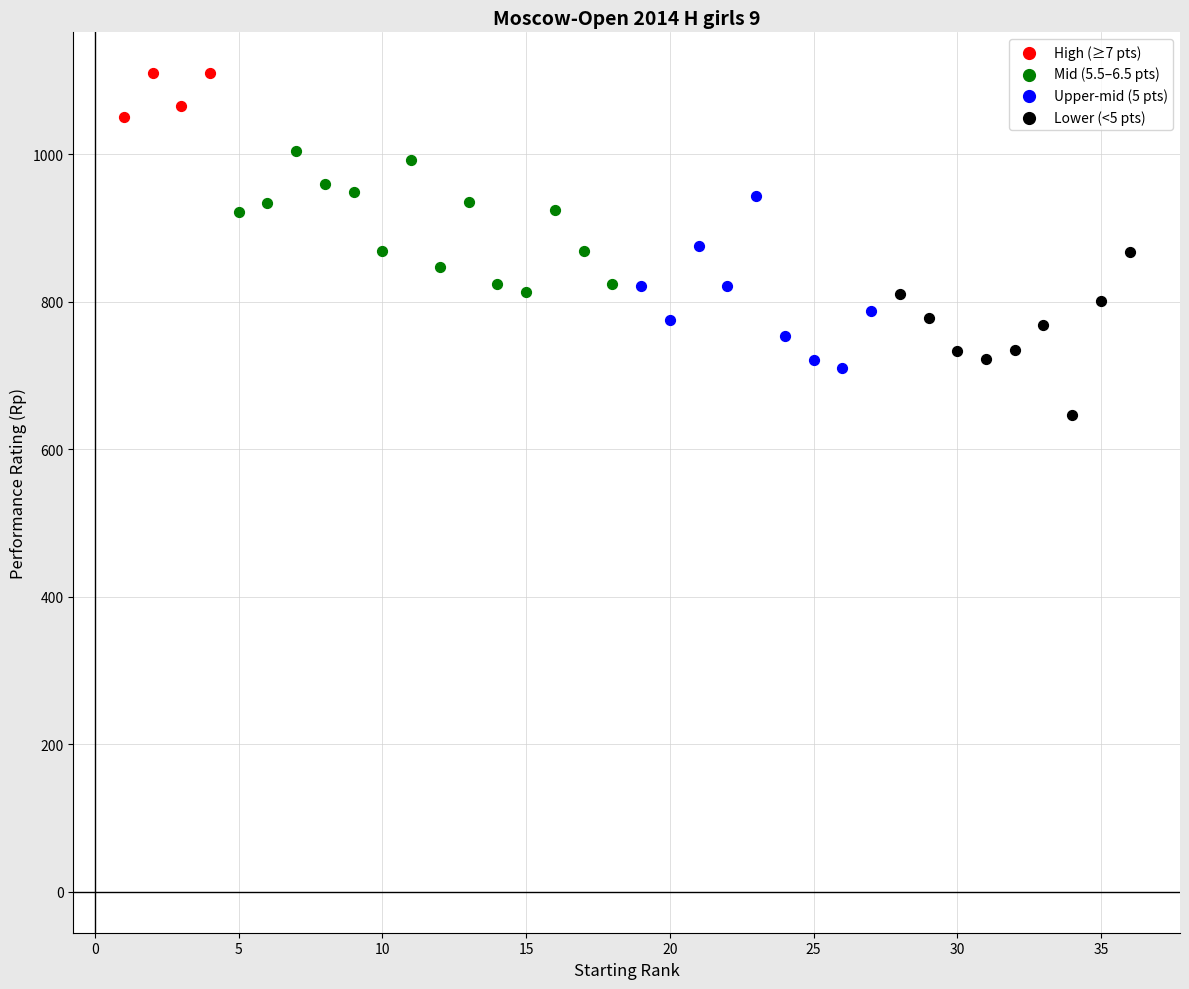

Which series reaches the maximum Y coordinate?

High (≥7 pts)